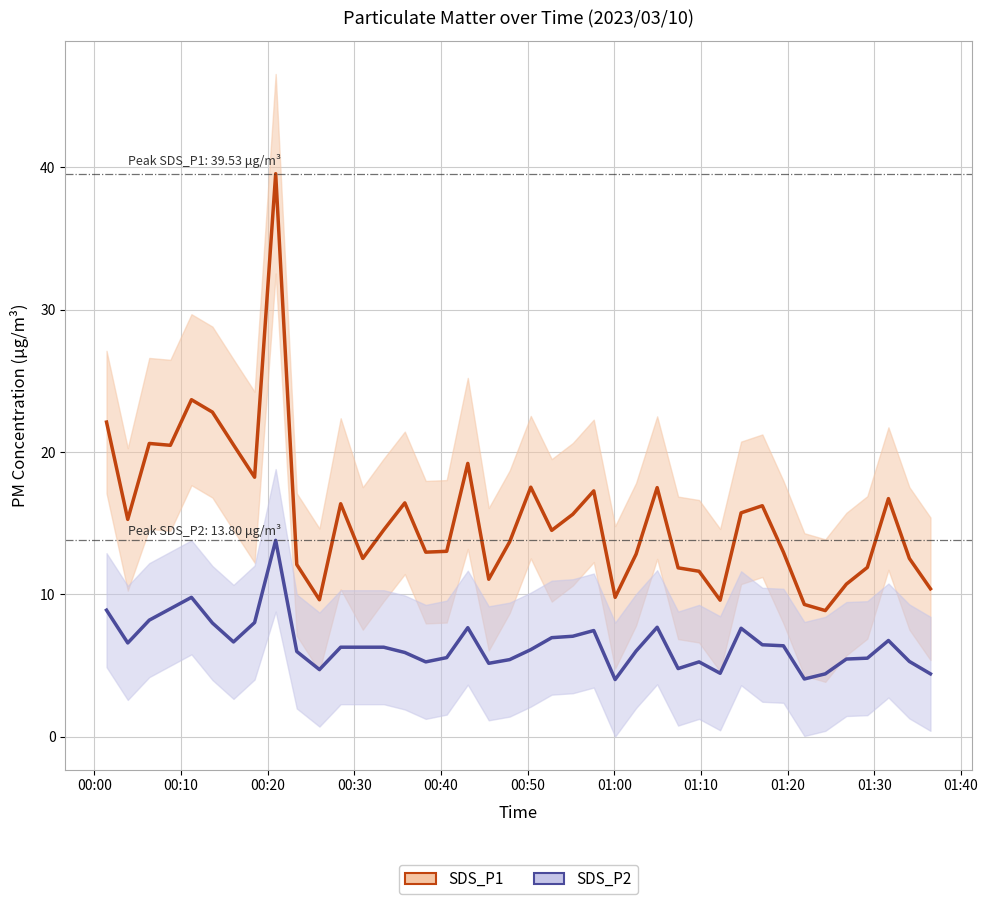

The SDS_P2 series shows 2.4 at 36. True or false?

False